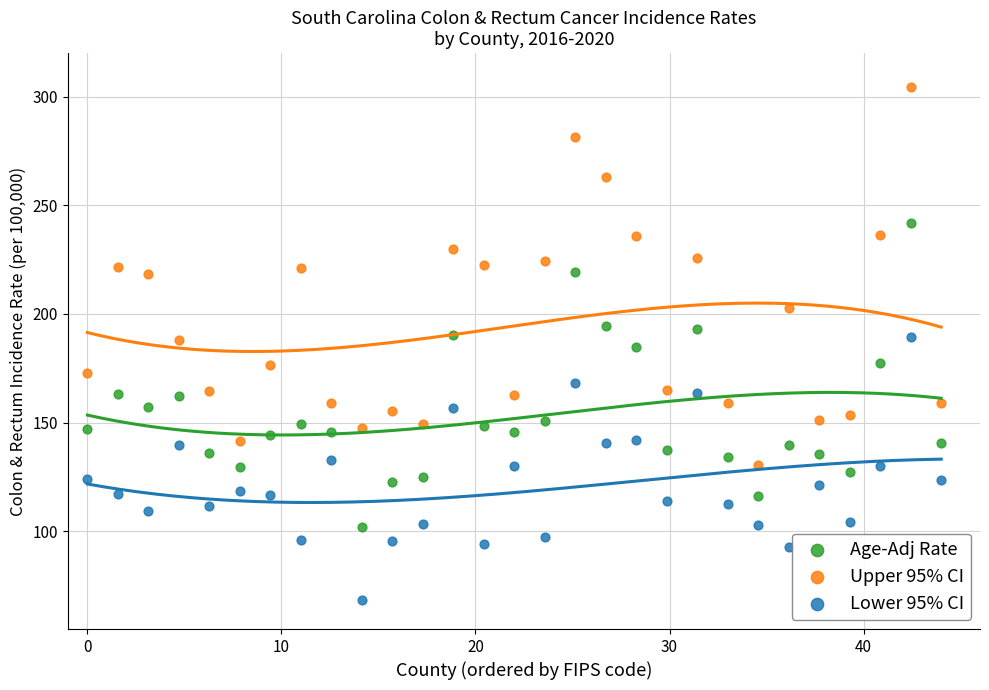

Which series has the widest spread of Y values?

Upper 95% CI